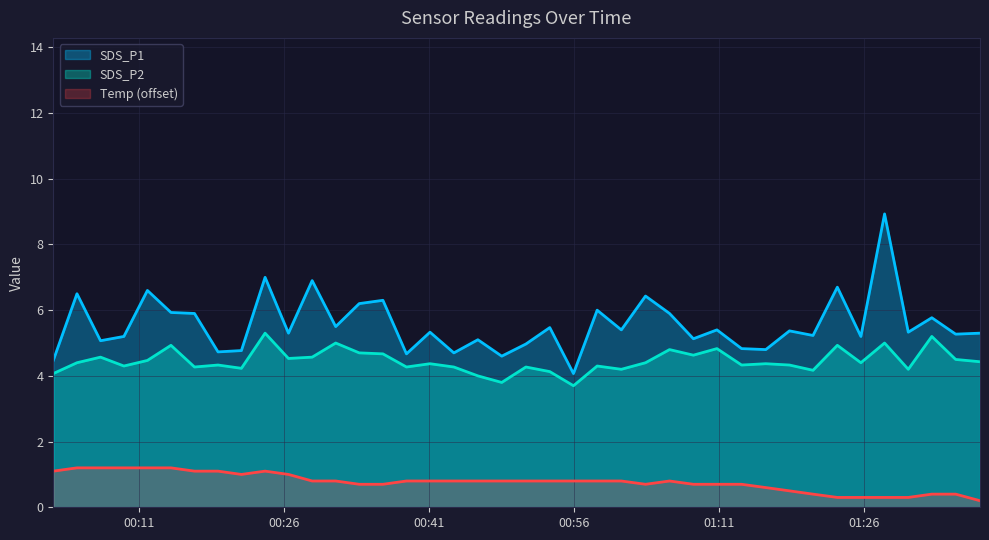

List the series in order of their overall mean, highest first.

SDS_P1, SDS_P2, Temp (offset)